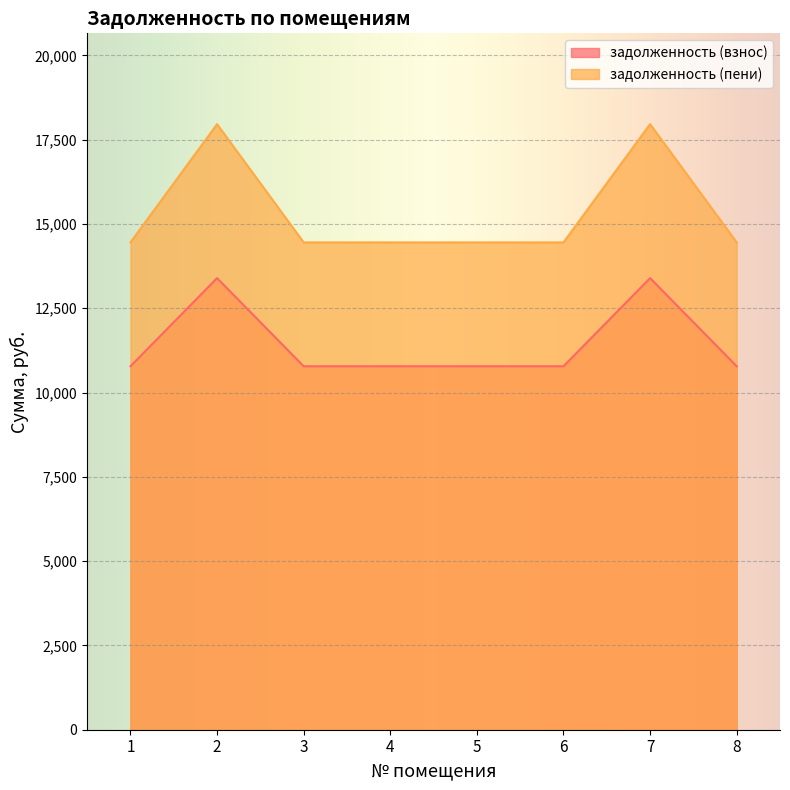

How many lines are shown in the chart?

2